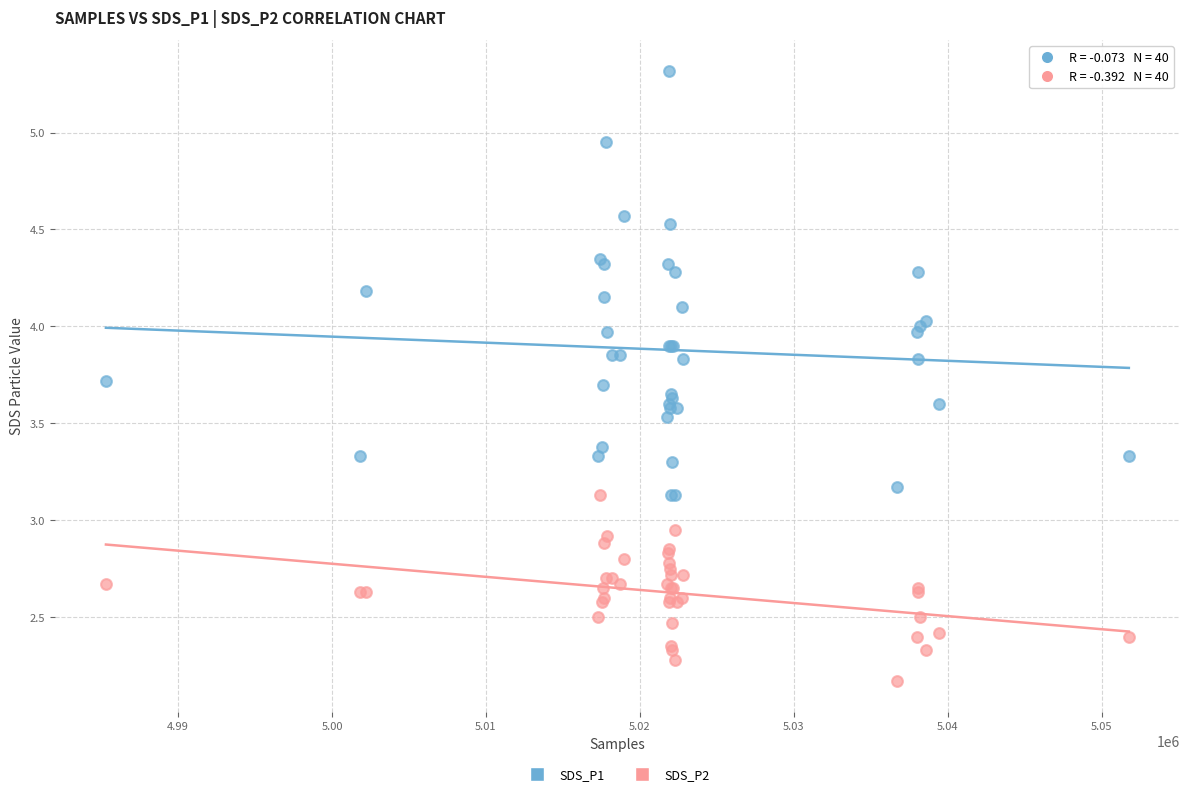

In the SDS_P2 series, what Y value is closest to 2?

2.2